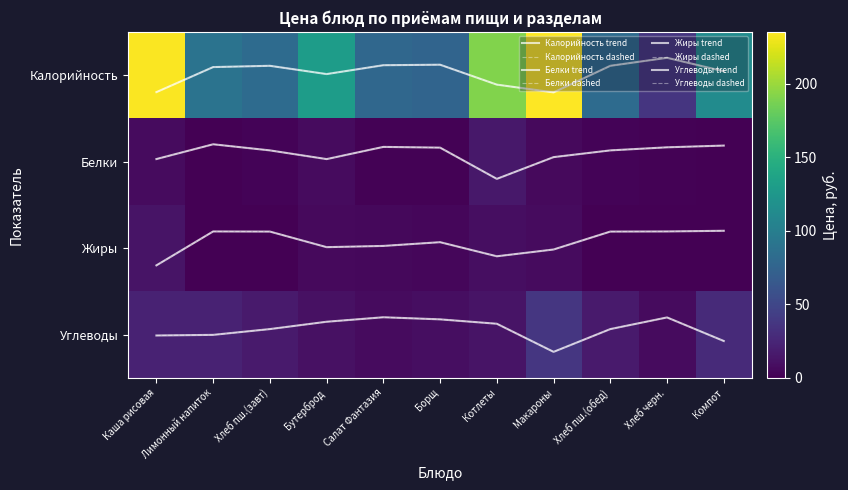

What is the maximum value shown in the chart?

235.2